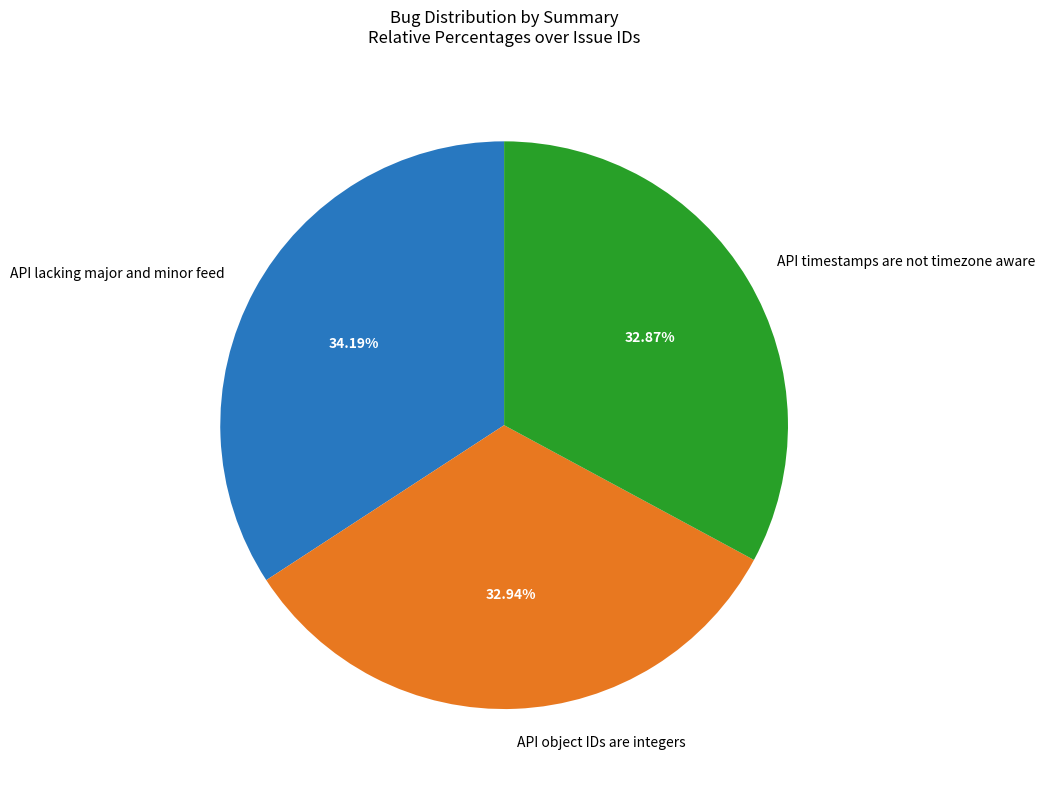

Is the sum of API lacking major and minor feed and API timestamps are not timezone aware greater than half?

Yes